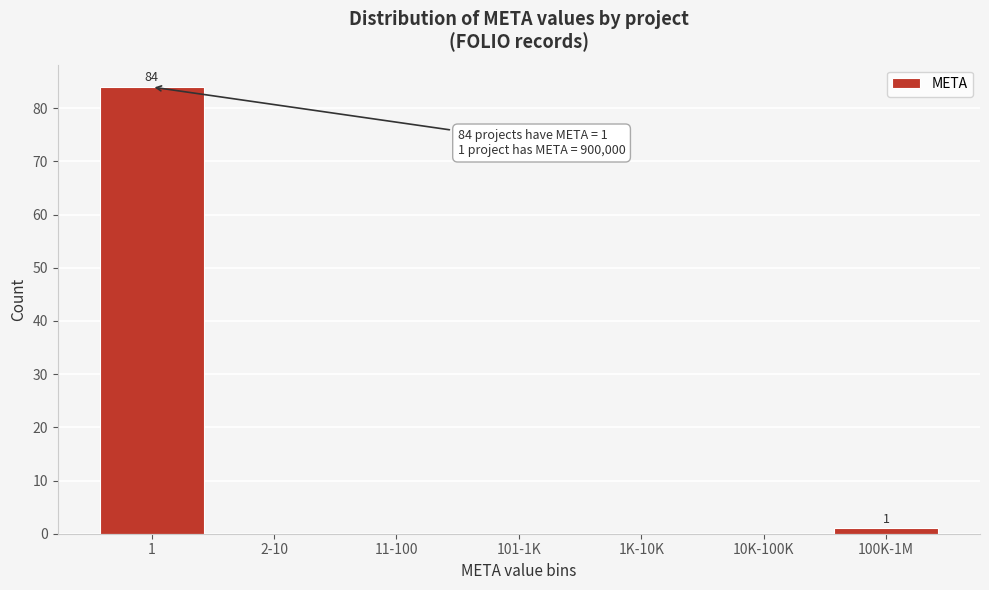

Reading left to right, list all the values displayed in this chart.

1=84	2-10=0	11-100=0	101-1K=0	1K-10K=0	10K-100K=0	100K-1M=1